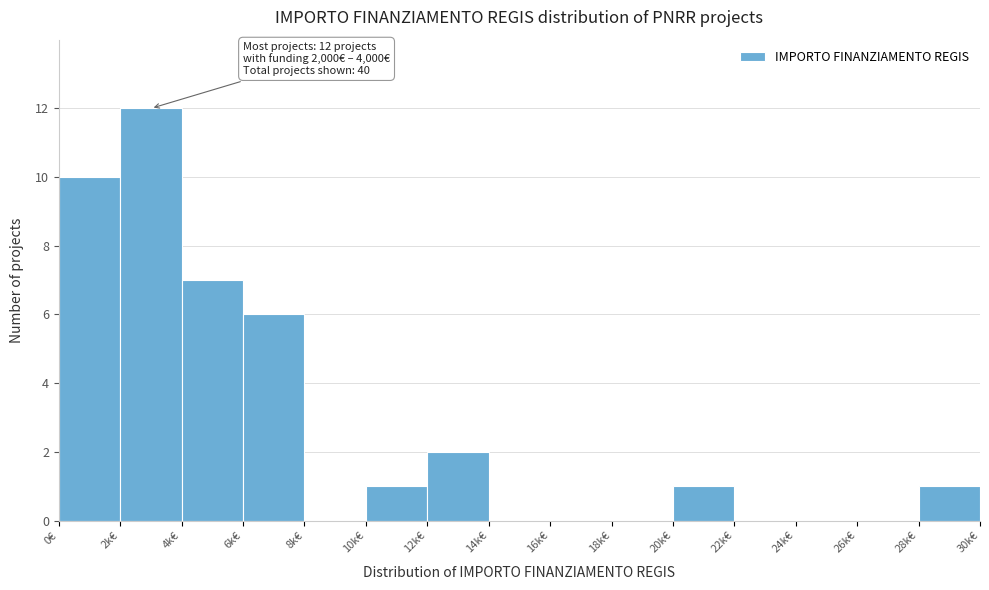

True or false: the data shows 2 at 12k€.

True